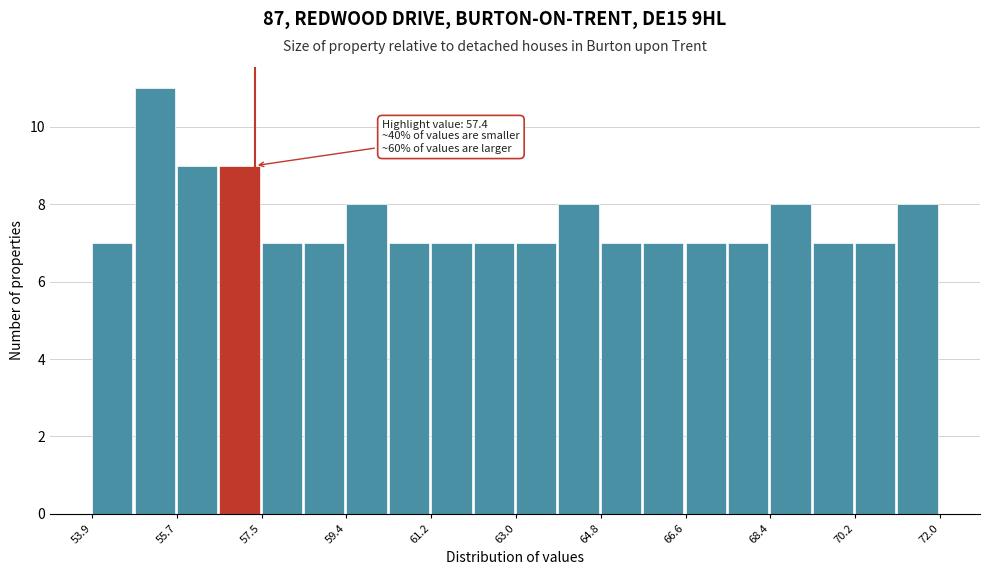

Over which range of the x-axis is the bar tallest?

54.8 to 55.8